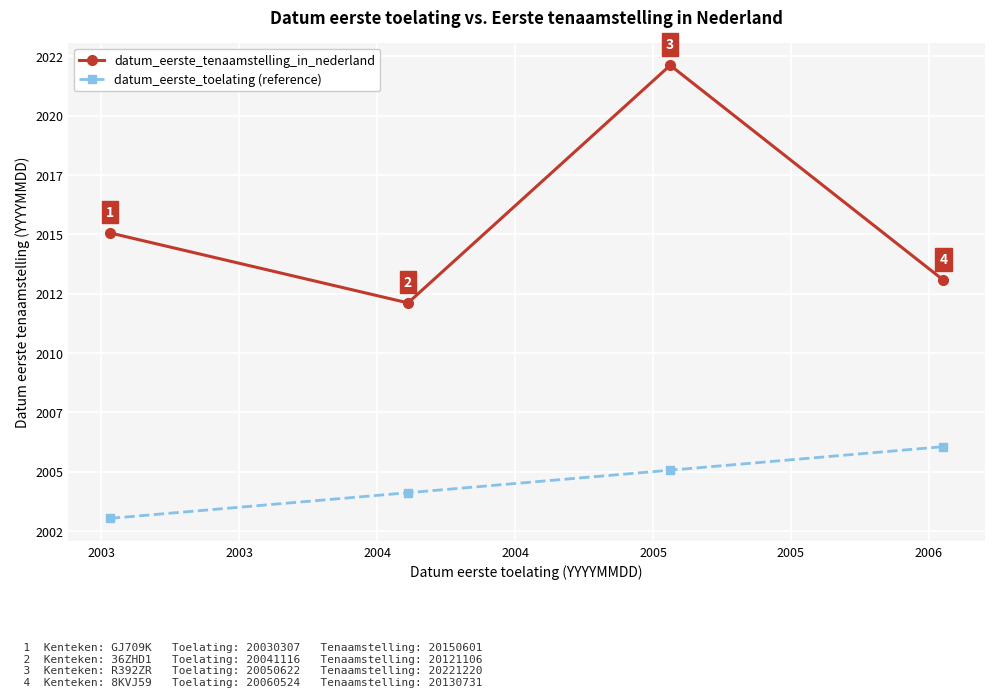

What is the value of the datum_eerste_tenaamstelling_in_nederland point at the 2nd from the left?

20121106